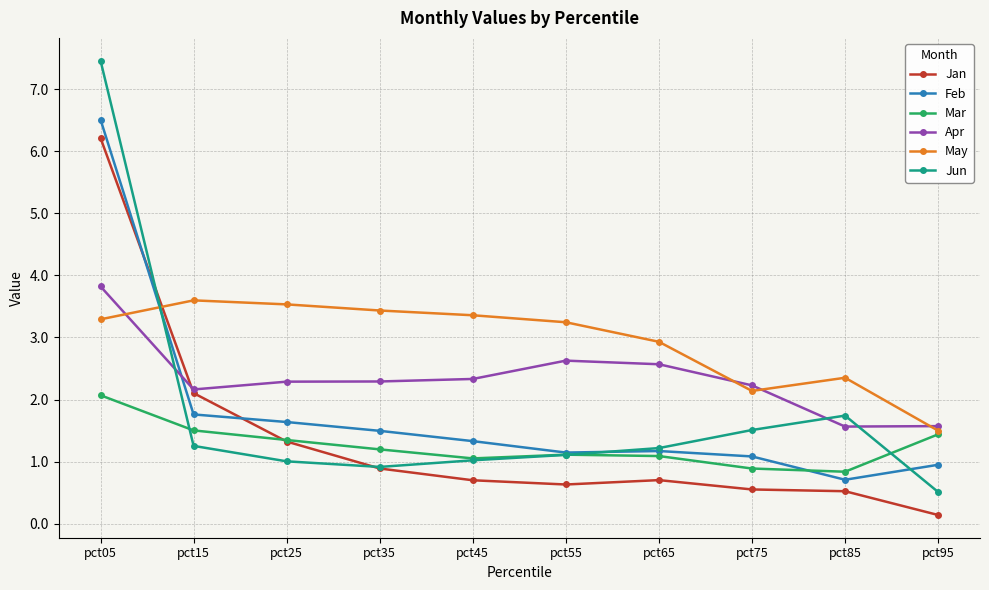

What is the spread (max minus min) of values at pct35?

2.5